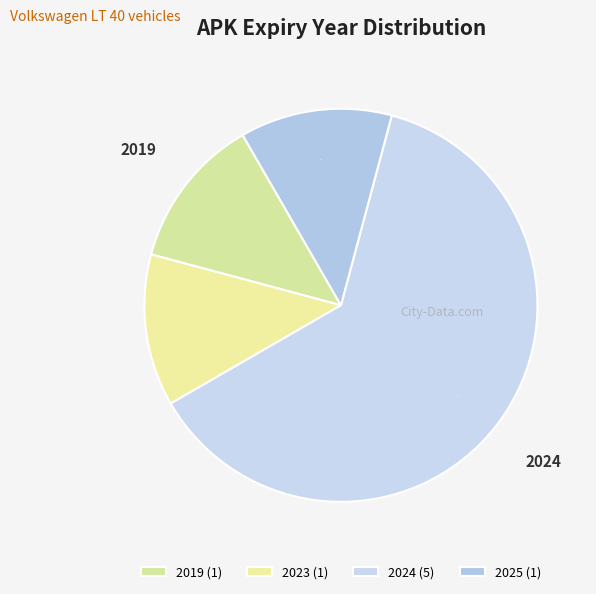

To the nearest percent, what portion does 2023 represent?

13%